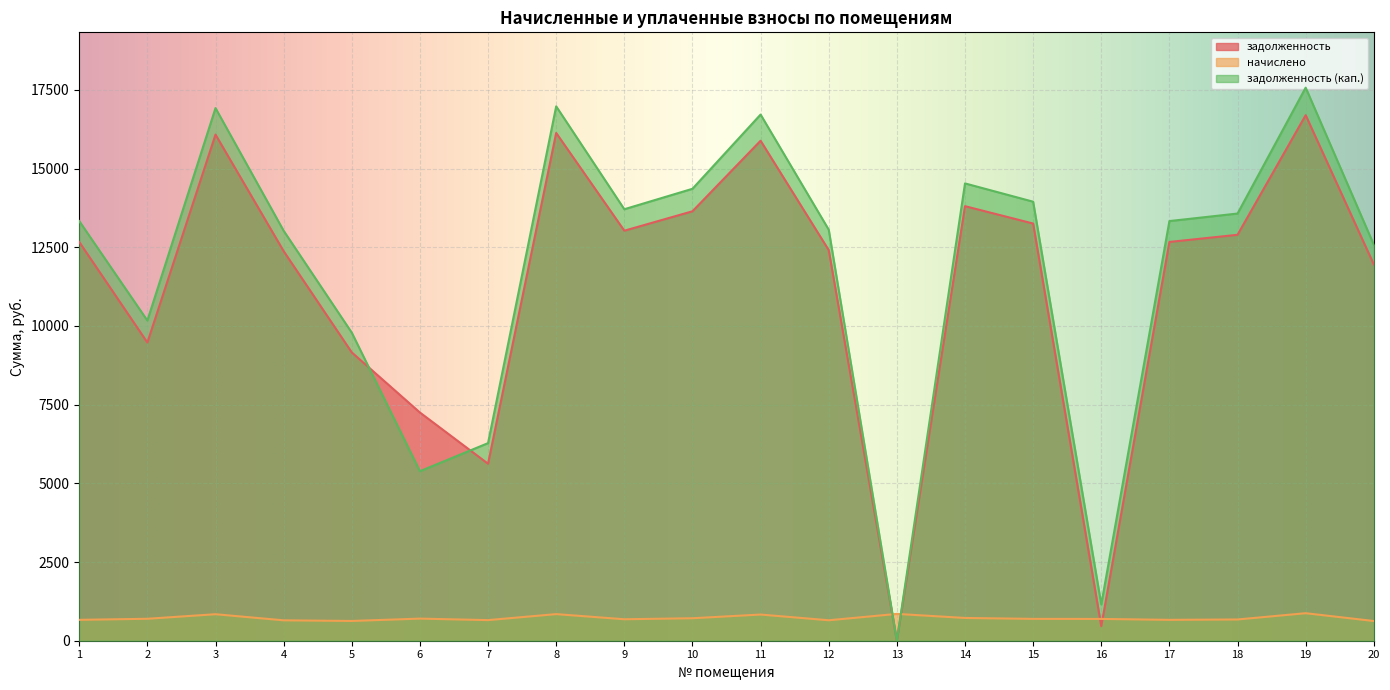

Is it true that задолженность equals 9474.4 at 2?

True